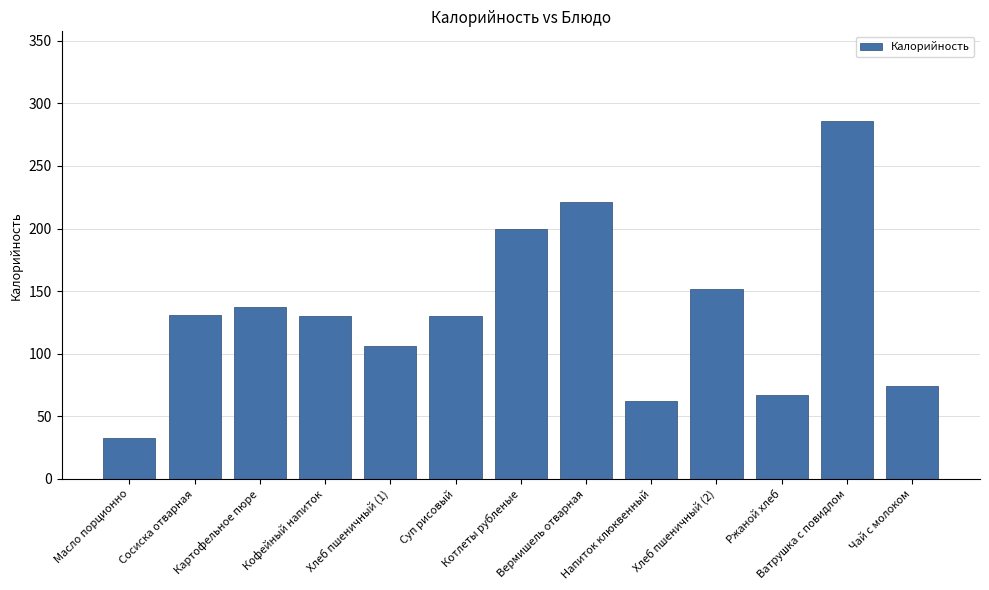

What is the greatest value displayed?

286